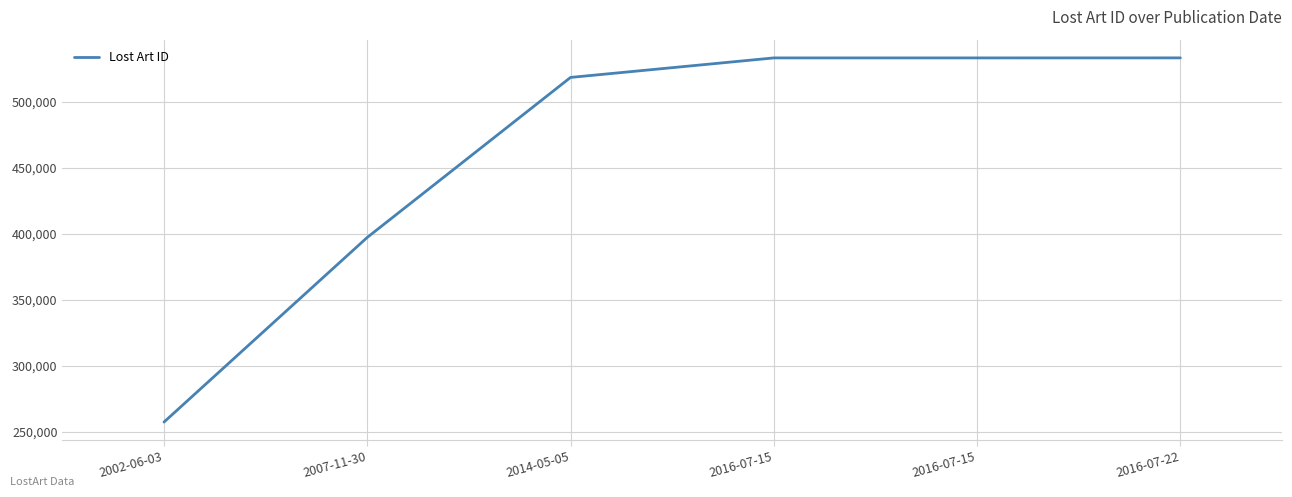

What is the difference between the values at 2016-07-15 and 2002-06-03?

275833